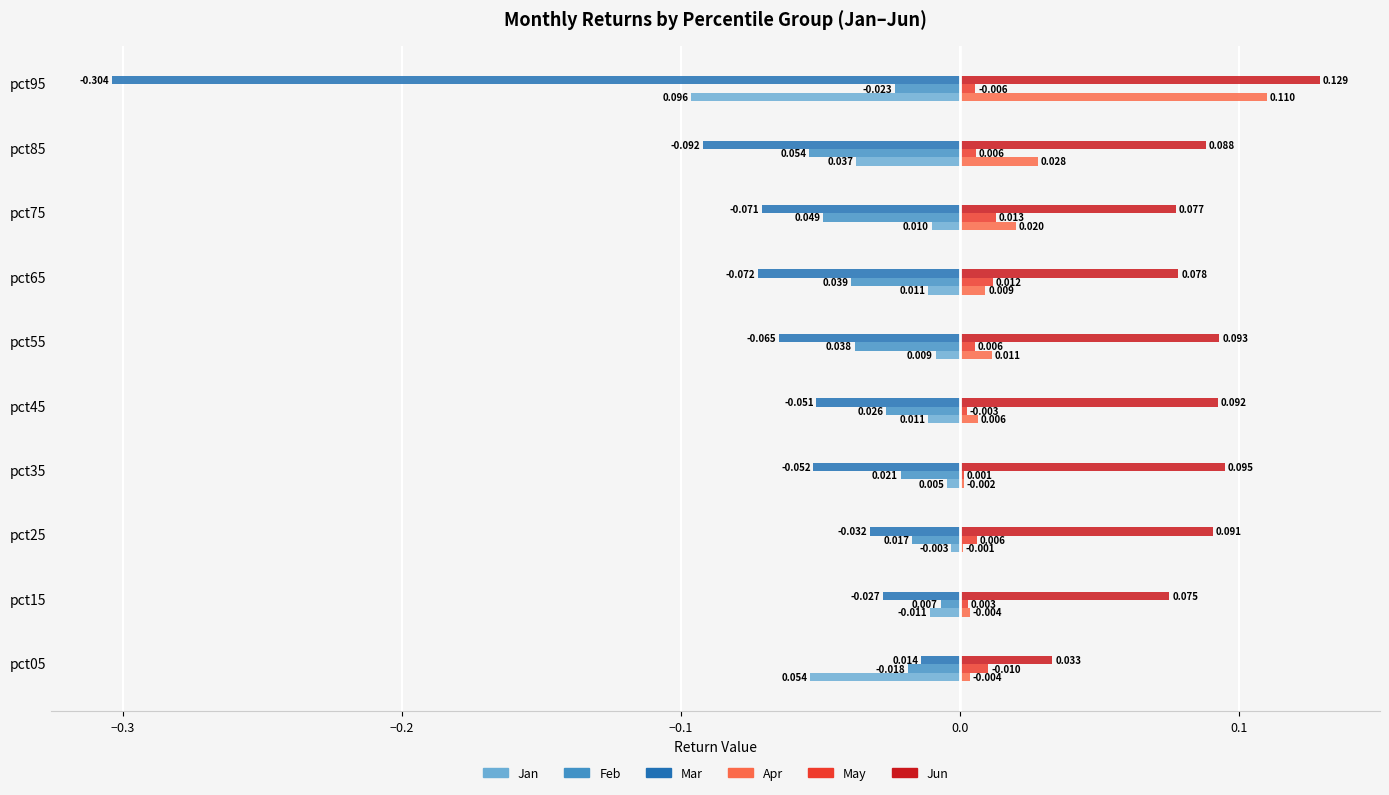

Which series has the largest total across all categories?

Jun